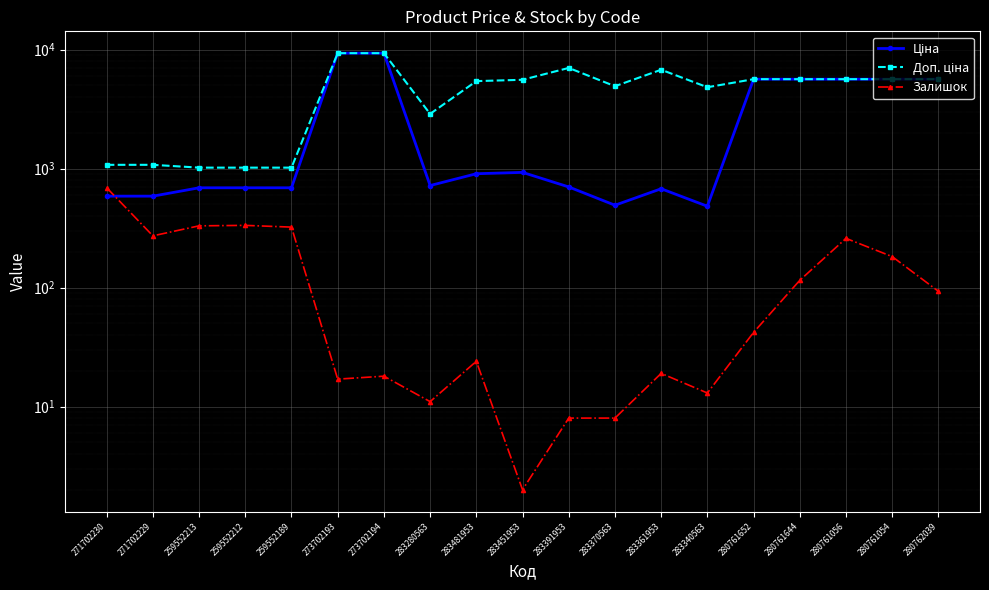

What is the difference between the Залишок values at 283391953 and 273702193?

9.0